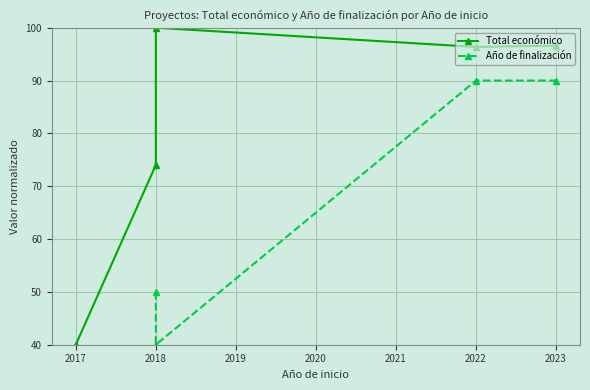

At how many categories does at least one series exceed 84?

3